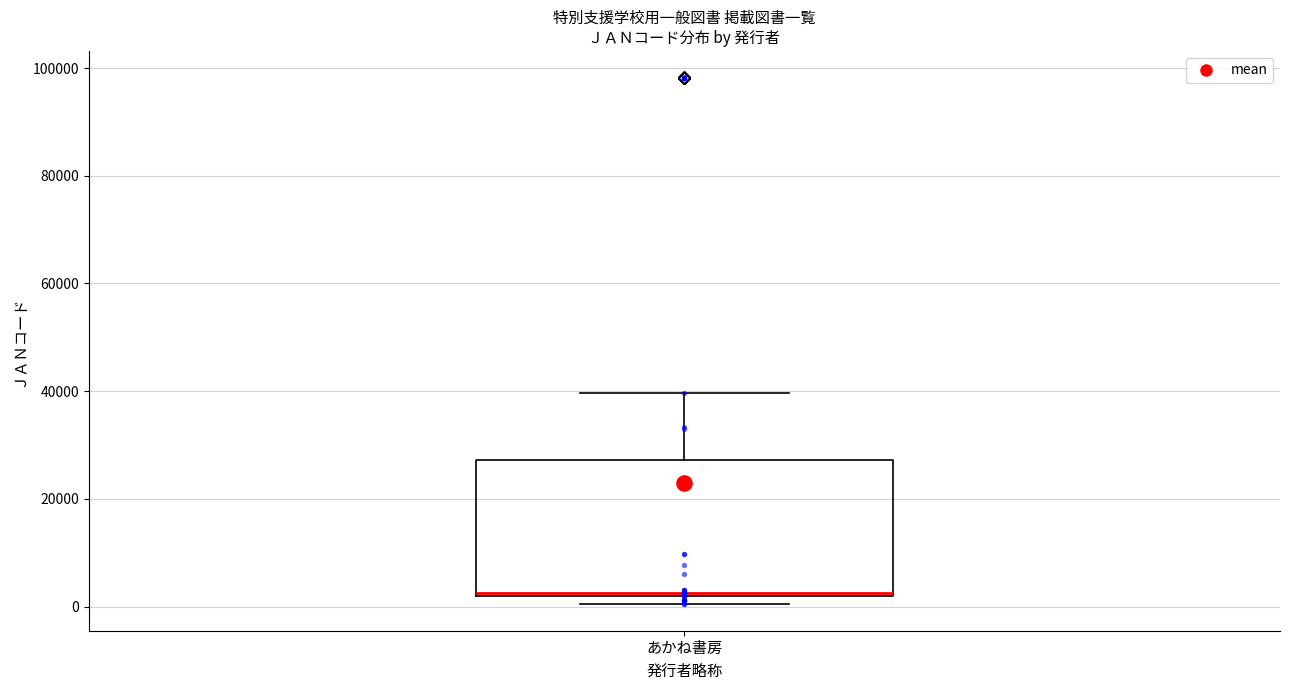

Transcribe this box plot: give where the median line is, the range the box spans, and where the two whiskers end, as read against the y-axis. The values are not printed on the chart, so give them approximately, as read against the axis.

median 2000, box 2000 to 28000, whiskers 0 to 40000